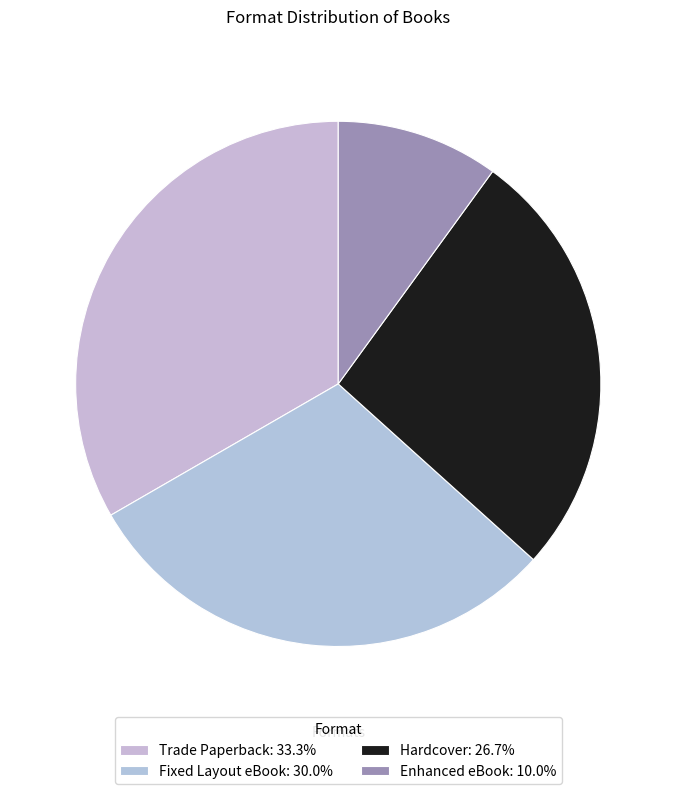

How many slices are in this pie chart?

4